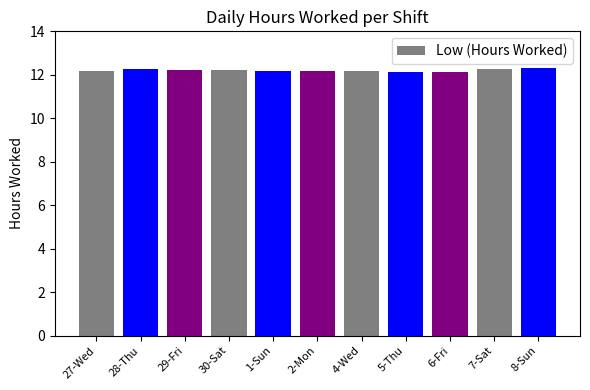

What is the value of the 4th bar from the left?

12.2